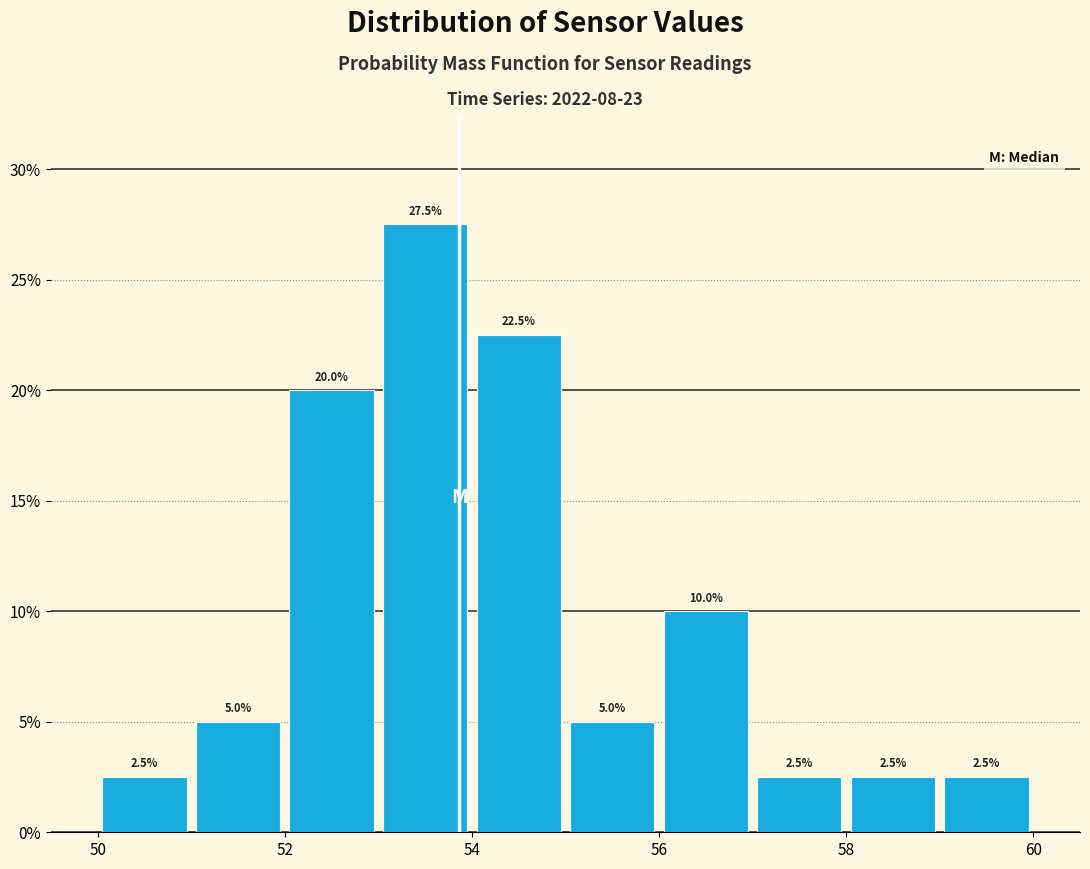

What is the height of the bar covering 51 to 52 on the x-axis?

5.0